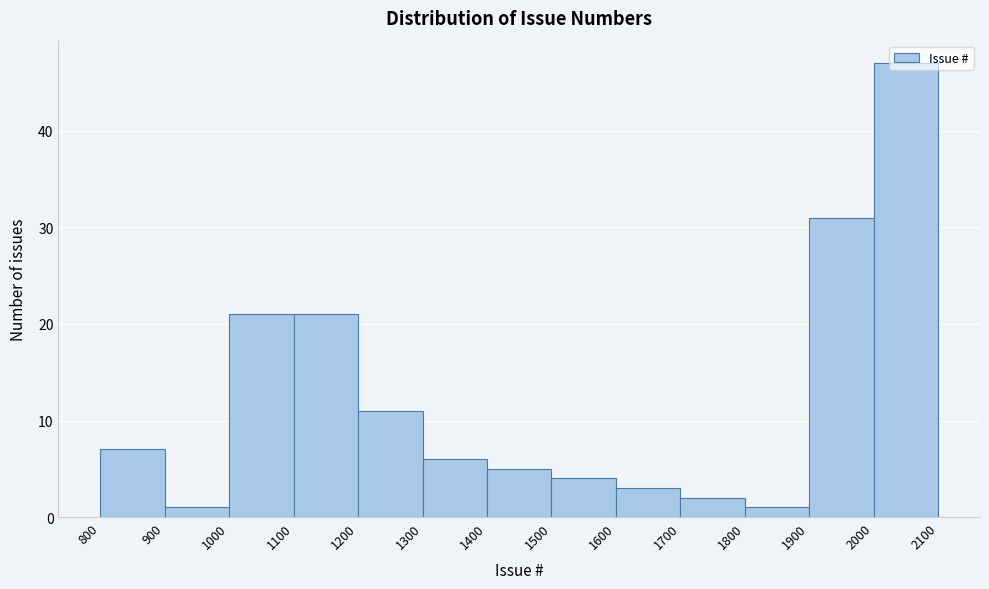

How tall is the bar that spans 1600 to 1700 on the x-axis? The values are not printed on the chart, so give them approximately, as read against the axis.

3